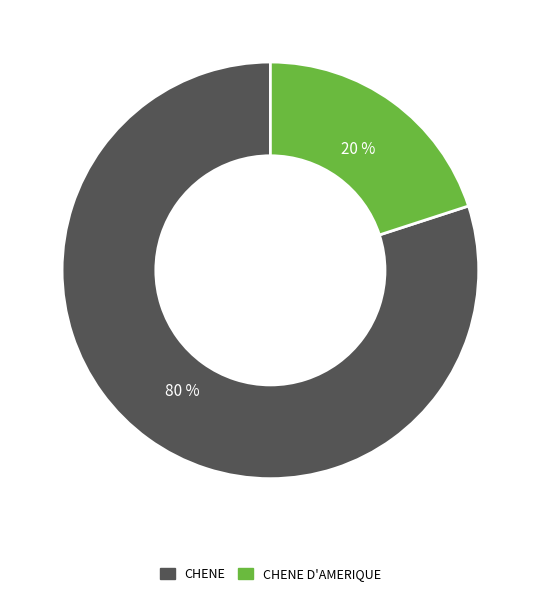

How many slices are in this pie chart?

2